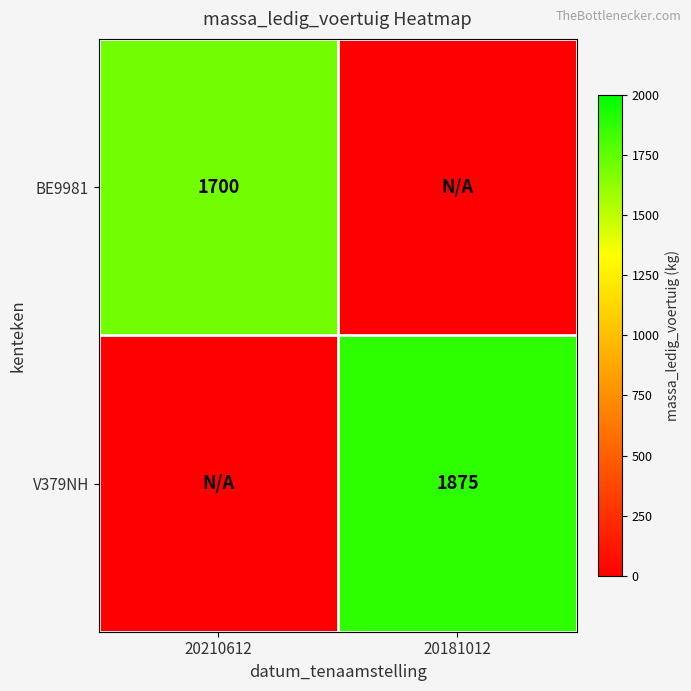

Between 20210612 and 20181012, which is larger?

20210612